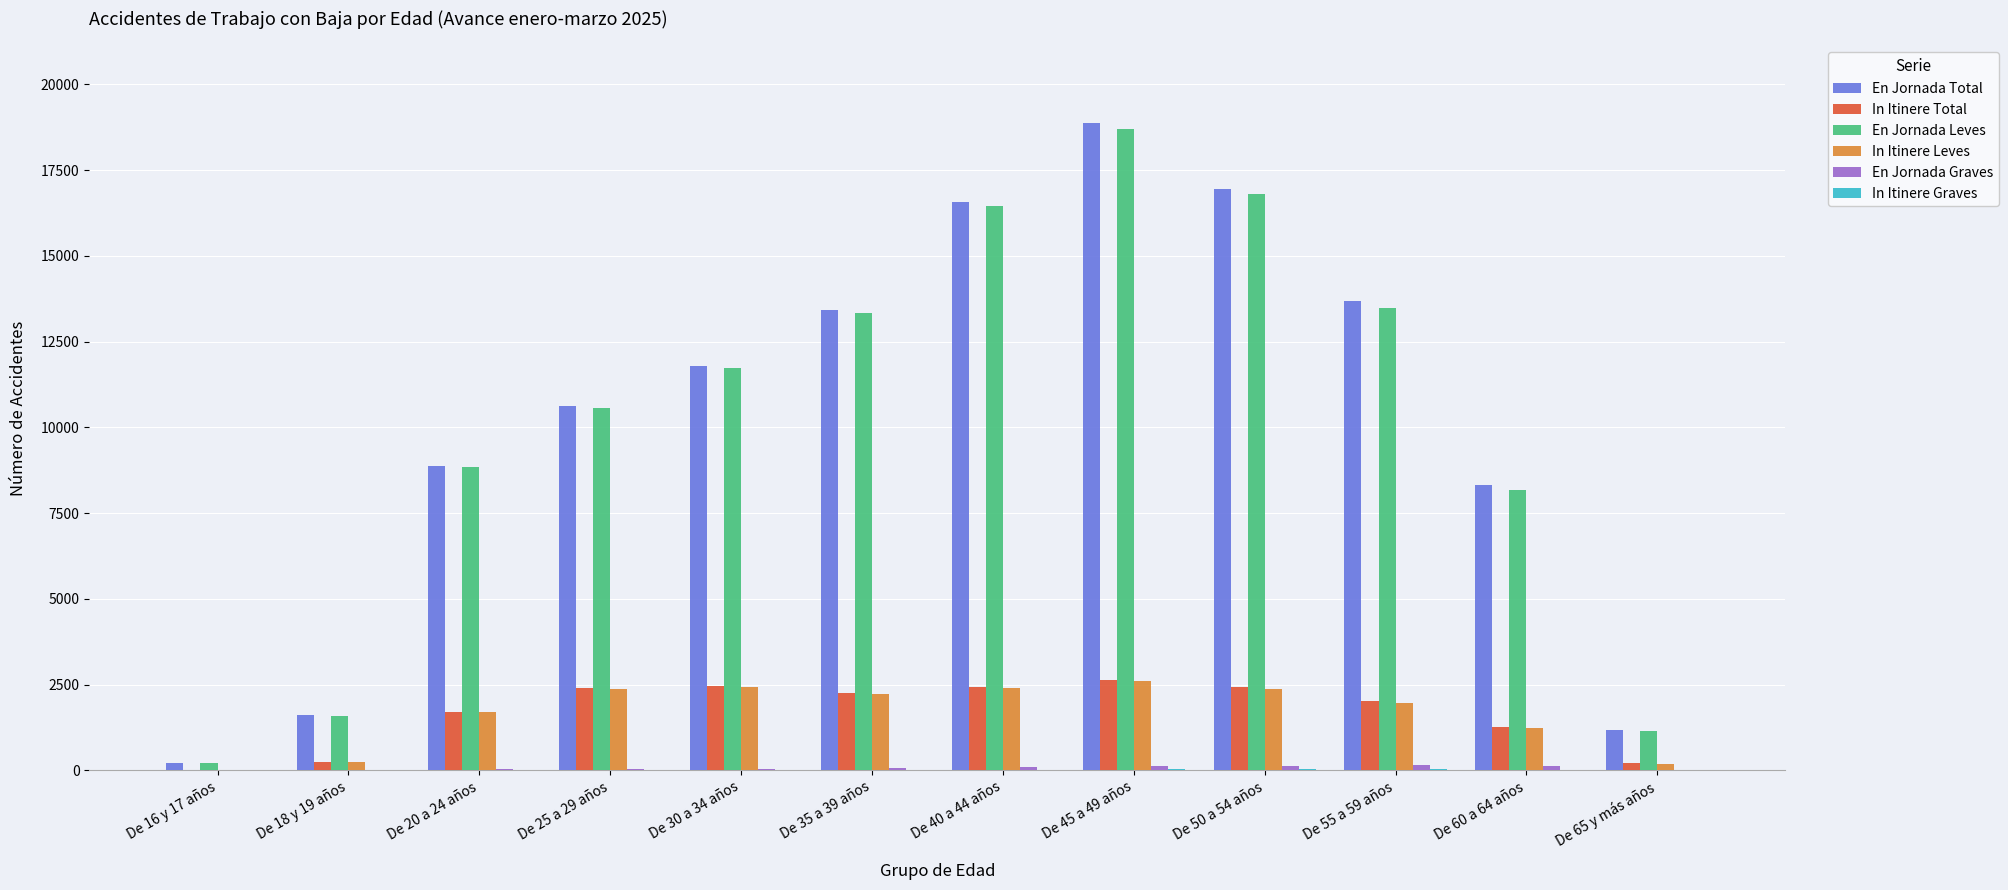

Between De 40 a 44 años and De 60 a 64 años, which series saw the biggest shift?

En Jornada Leves